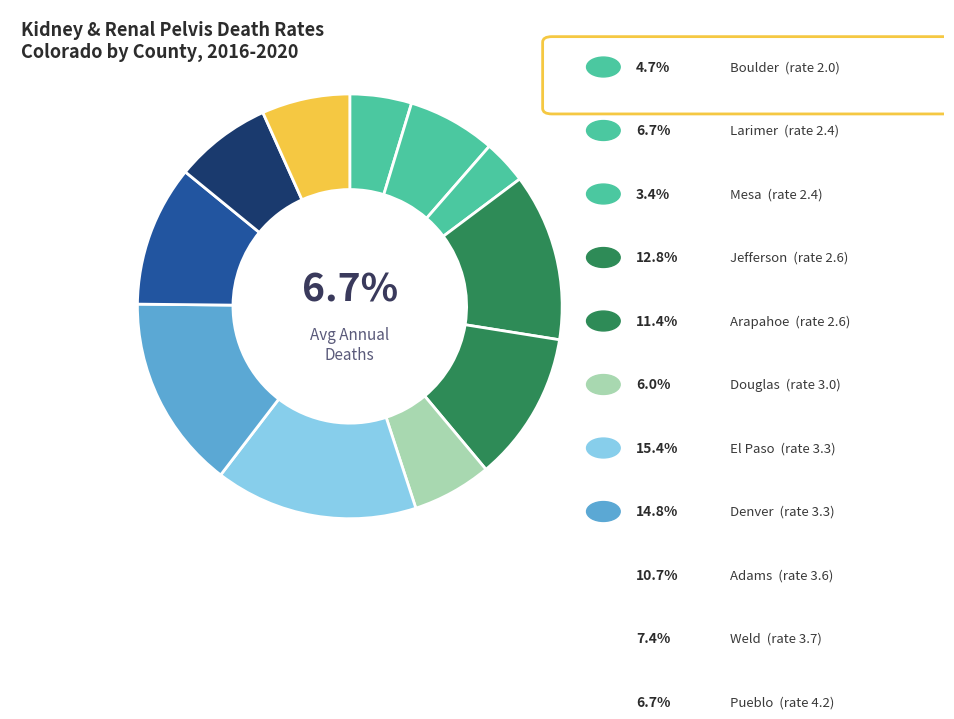

How many segments does this pie chart have?

11